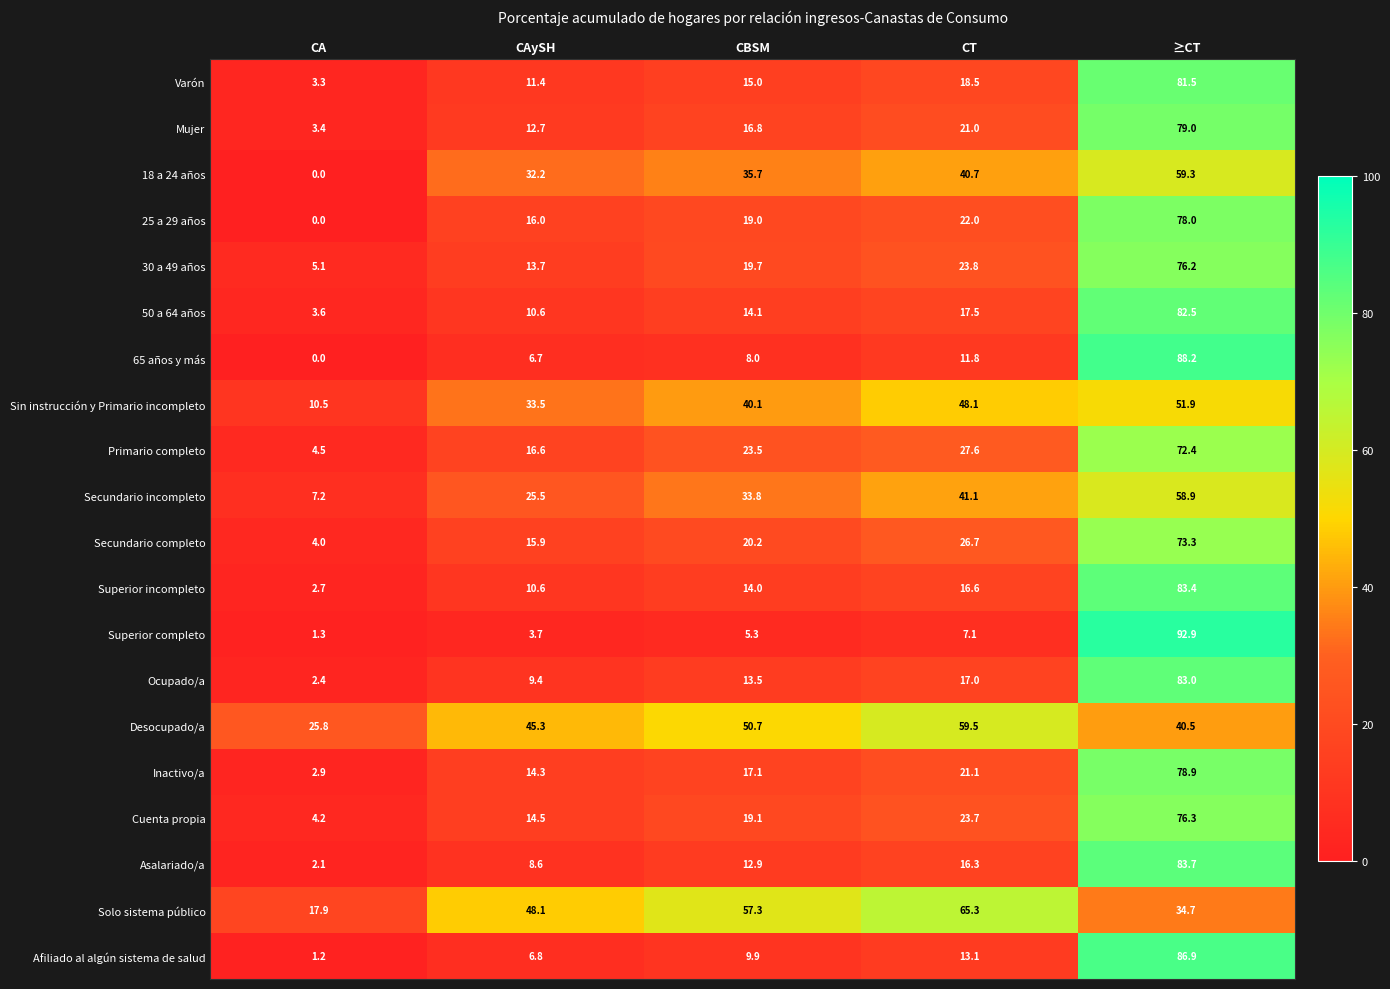

What is the approximate value of Inactivo/a at CBSM?

17.1